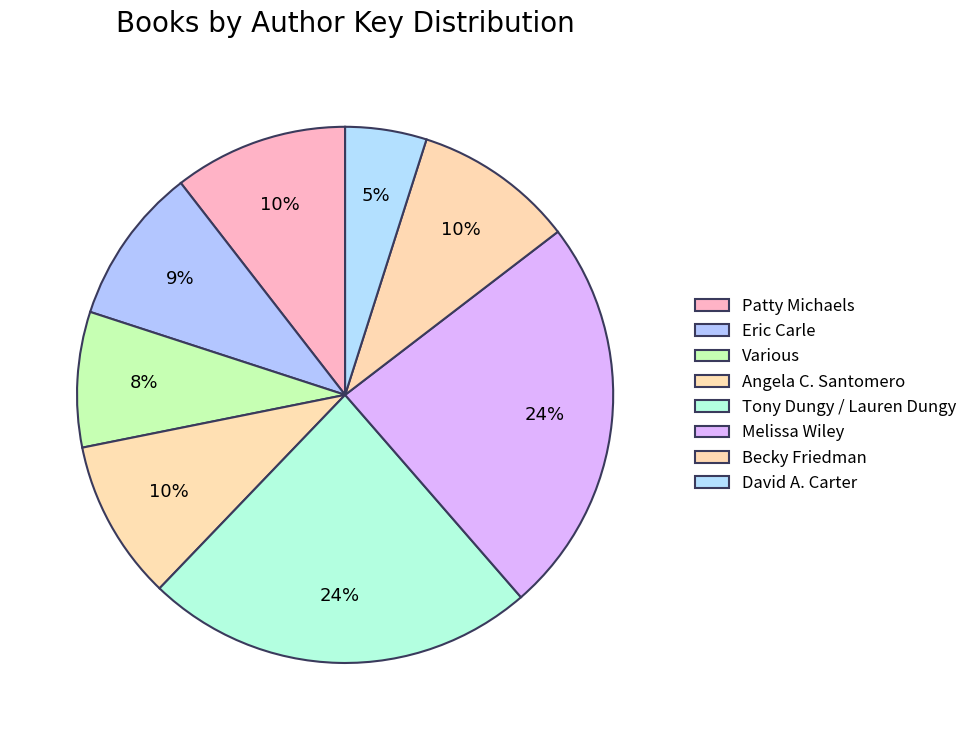

To the nearest percent, what portion does Patty Michaels represent?

10%